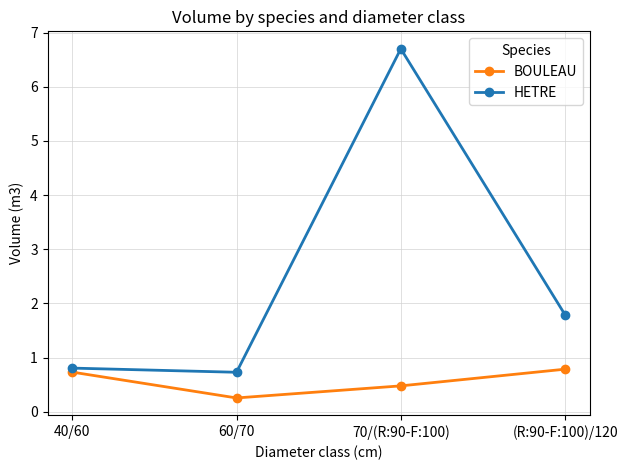

What is the value of the BOULEAU point at the 1st from the left?

0.7